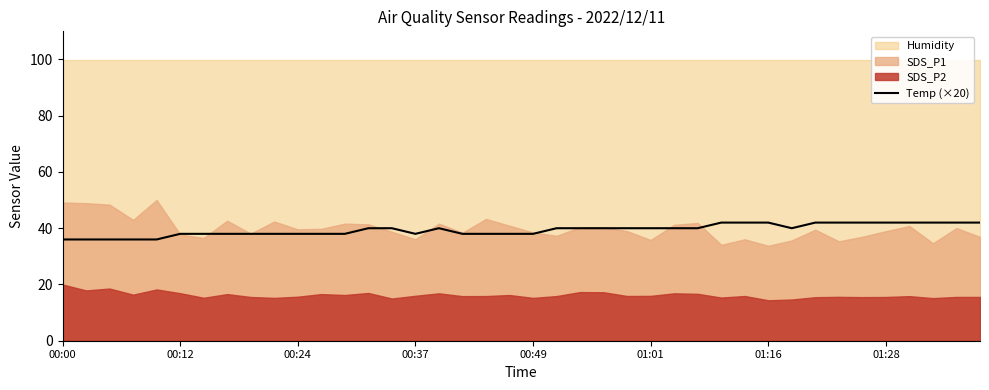

What is the highest value of the Temp (×20) series?

42